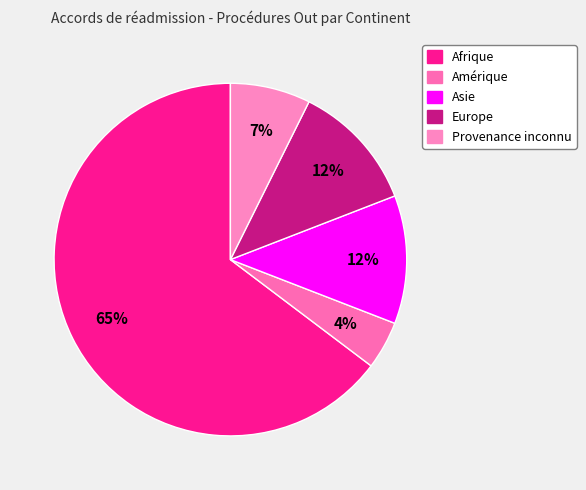

Which has a higher value, Amérique or Asie?

Asie